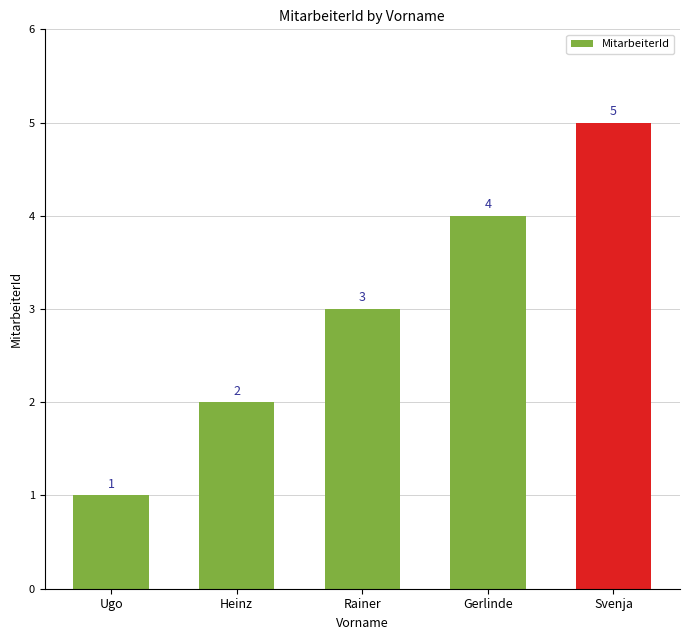

What is the minimum value shown in the chart?

1